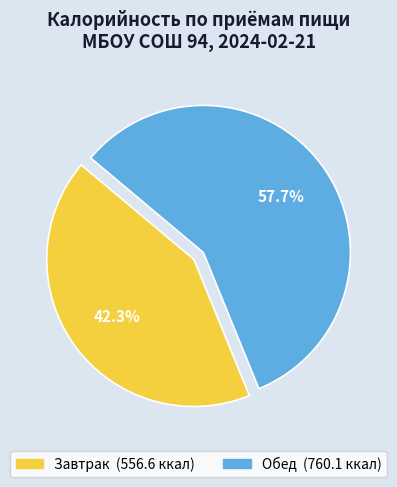

What is the total percentage of Обед and Завтрак?

100.0%